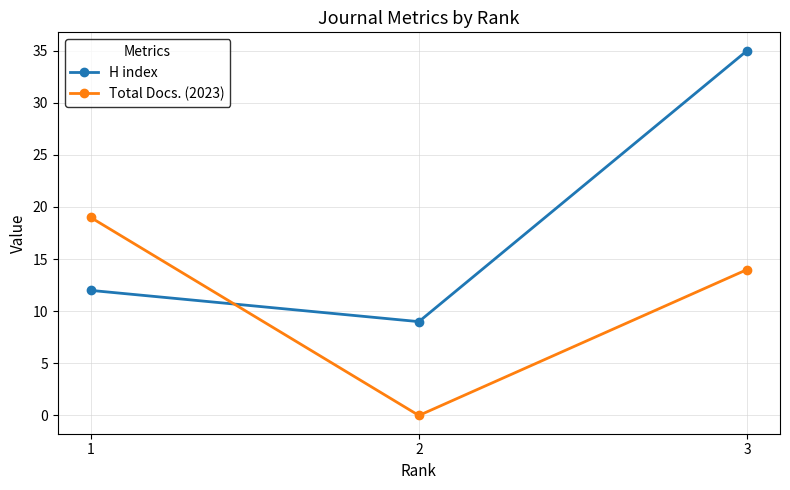

What is the difference between the H index values at 3 and 1?

23